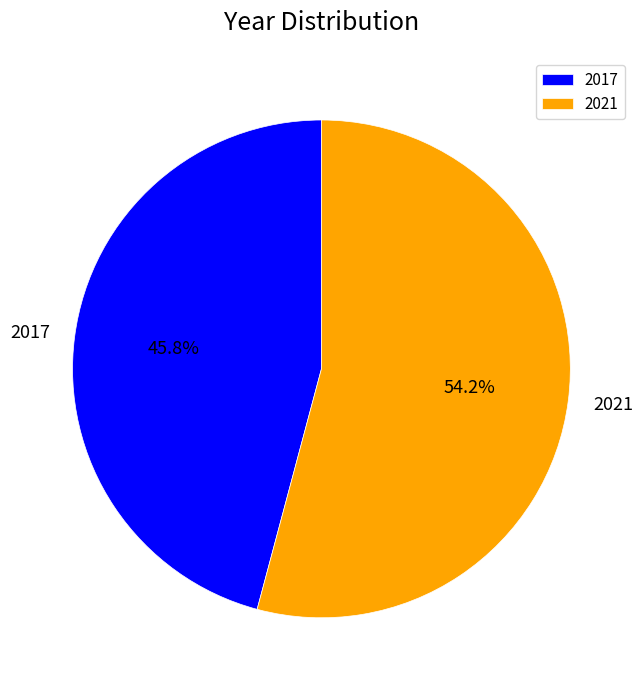

Is the sum of 2021 and 2017 greater than half?

Yes